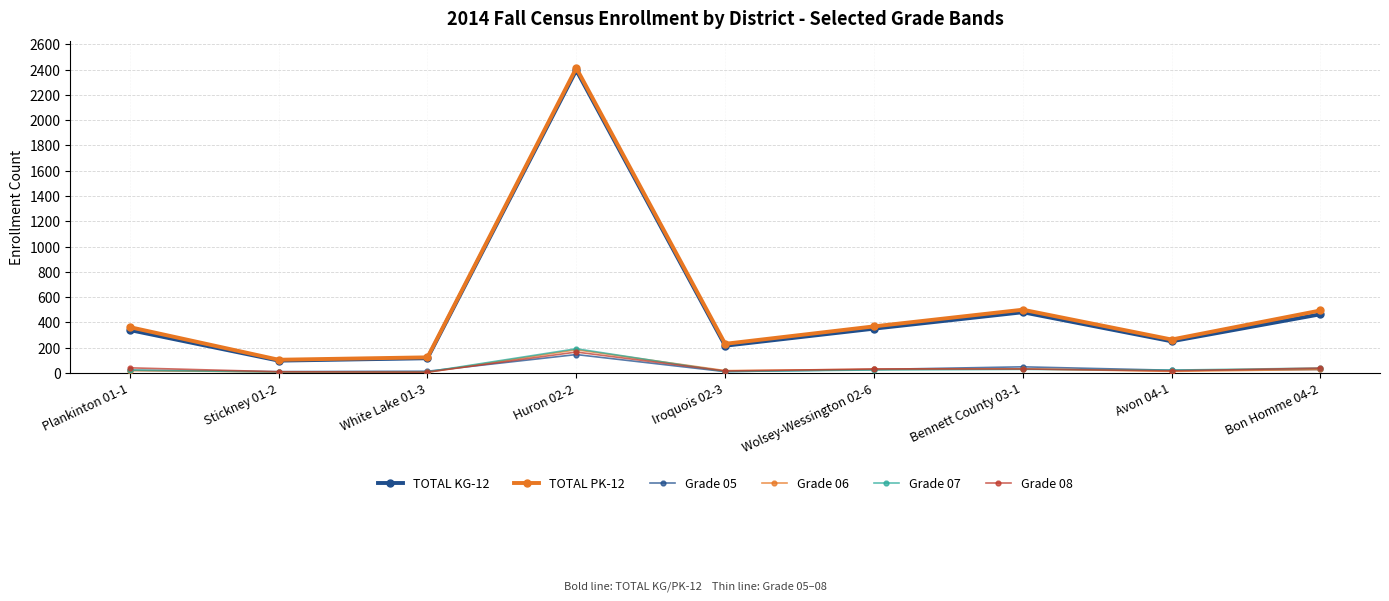

How many categories are shown in the chart?

9